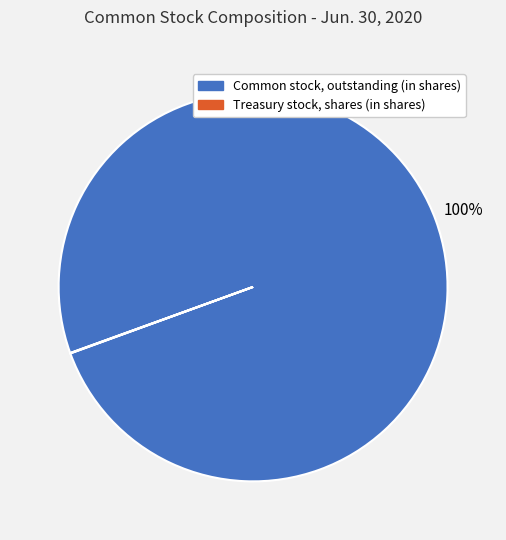

To the nearest percent, what percentage of the pie is Common stock, outstanding (in shares)?

100%